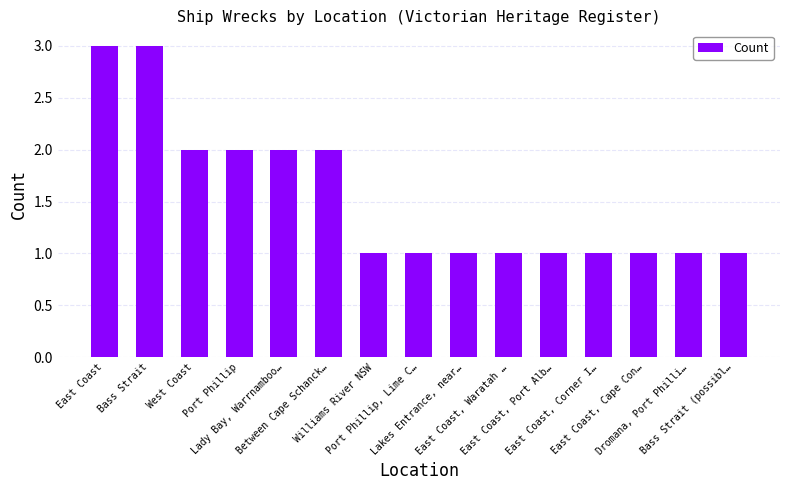

What is the sum of the values at East Coast, Cape Con… and Williams River NSW?

2